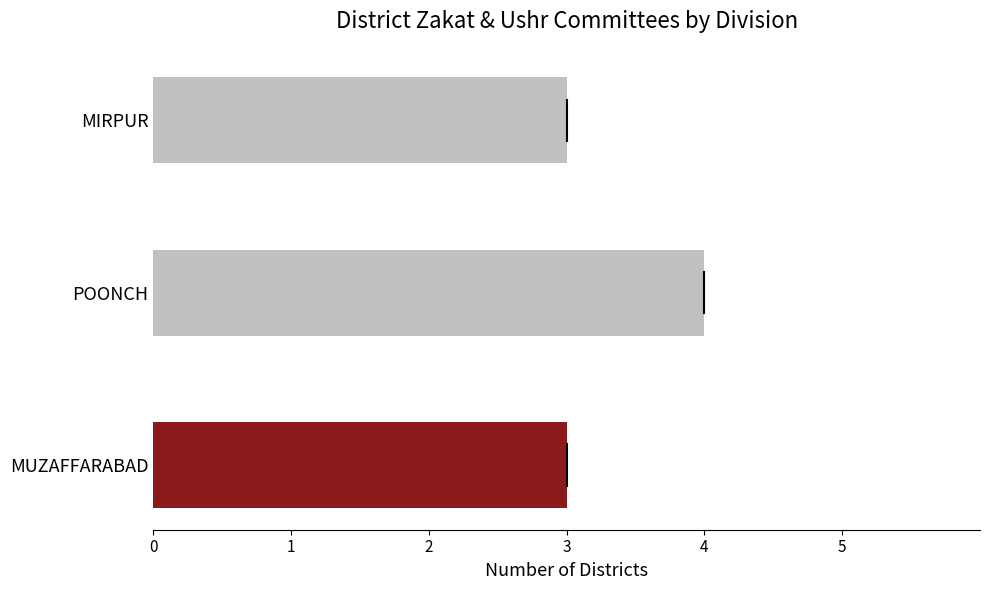

Is it true that the value at POONCH is 6?

False